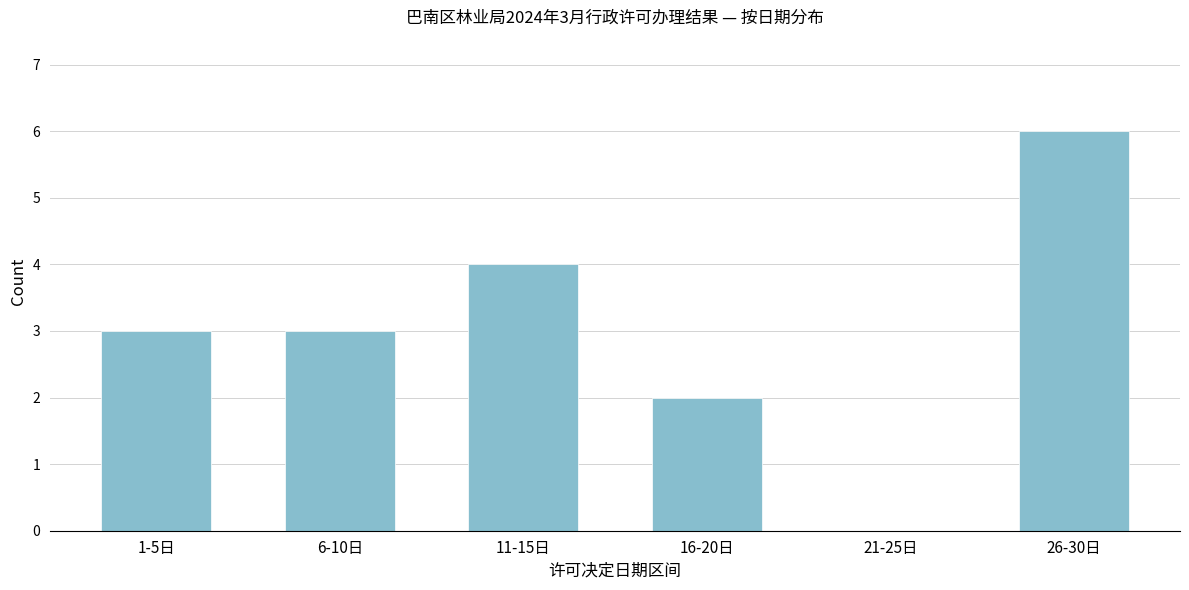

Reading right to left, what are all the values shown in this chart?

26-30日=6	21-25日=0	16-20日=2	11-15日=4	6-10日=3	1-5日=3